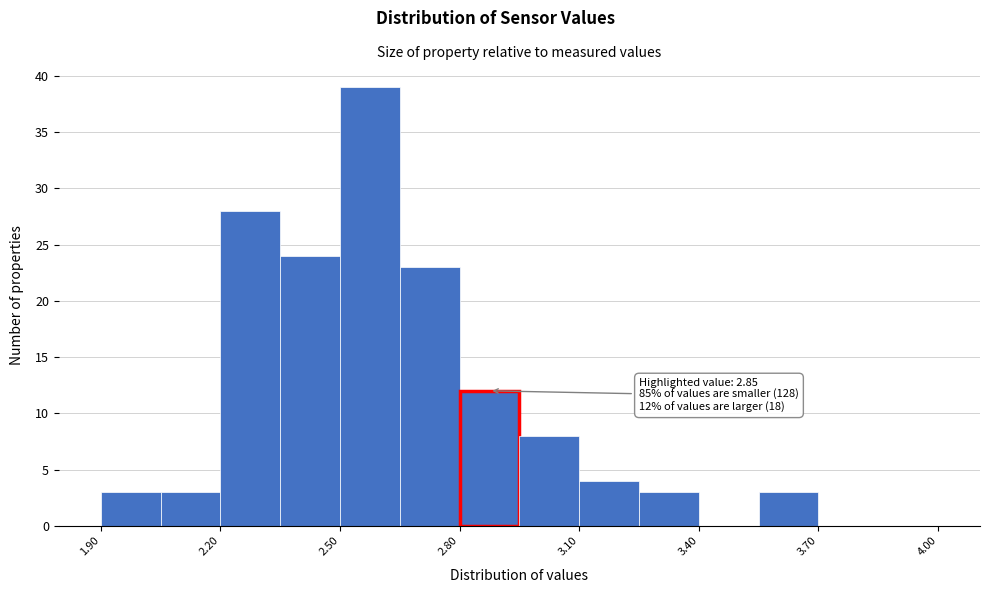

Around what value on the x-axis is the tallest bar? Give the approximate position of its centre, as read against the axis.

2.60